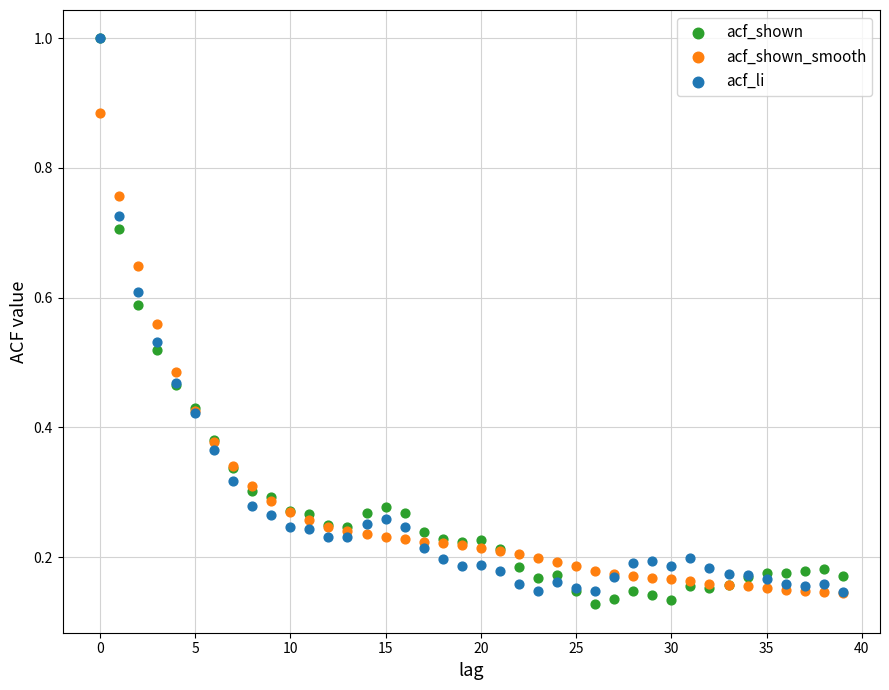

Which series has the widest spread of Y values?

acf_shown